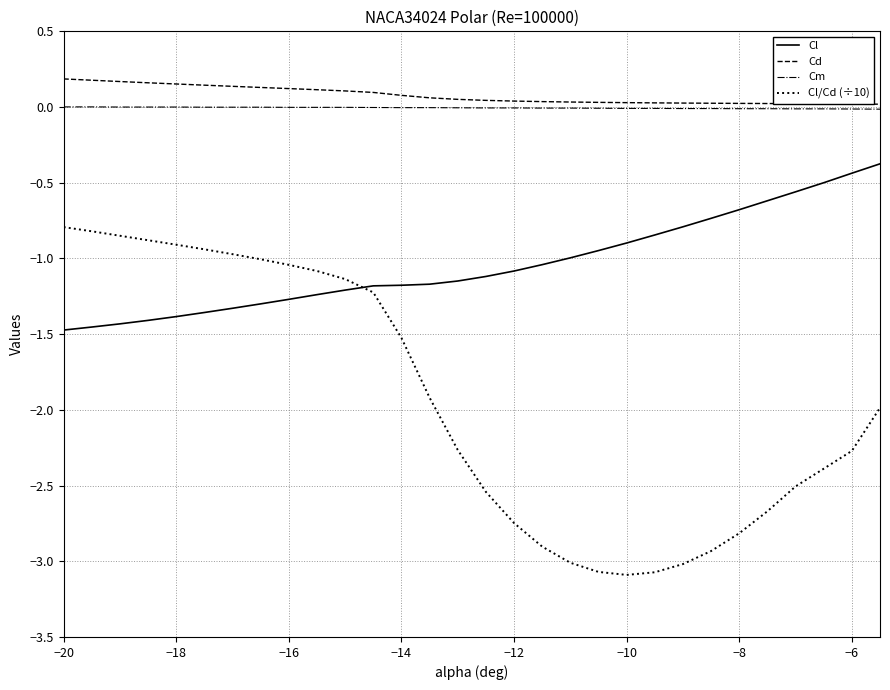

What is the minimum value for Cl/Cd (÷10)?

-3.1